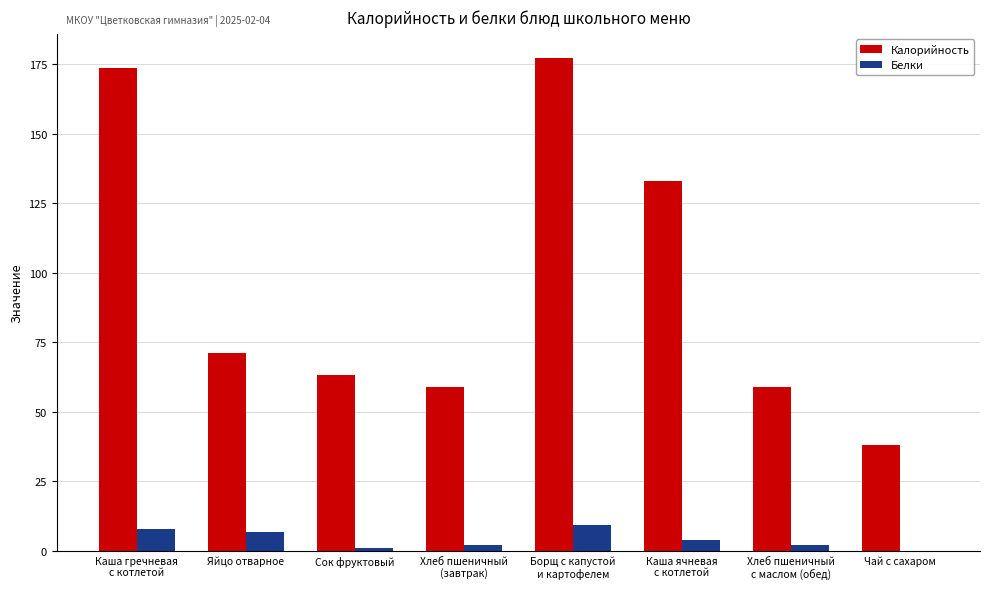

Which series has the largest total across all categories?

Калорийность